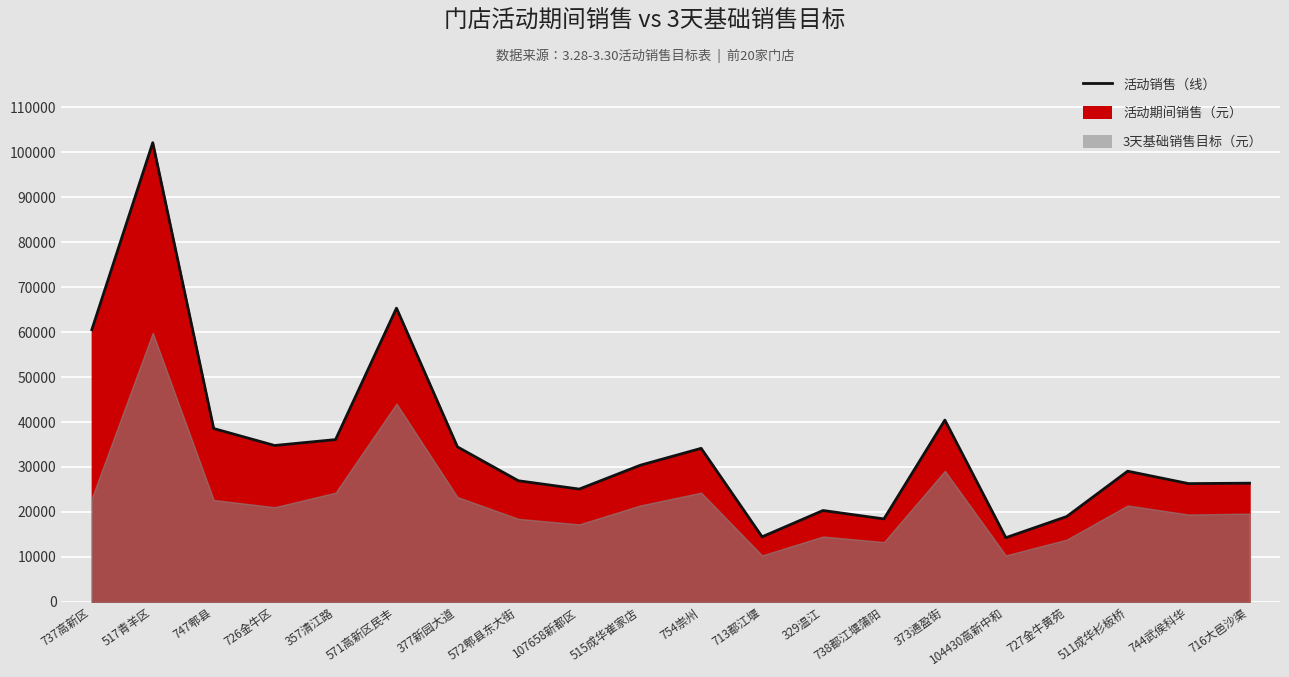

At which category does the chart reach its minimum across all series?

104430高新中和